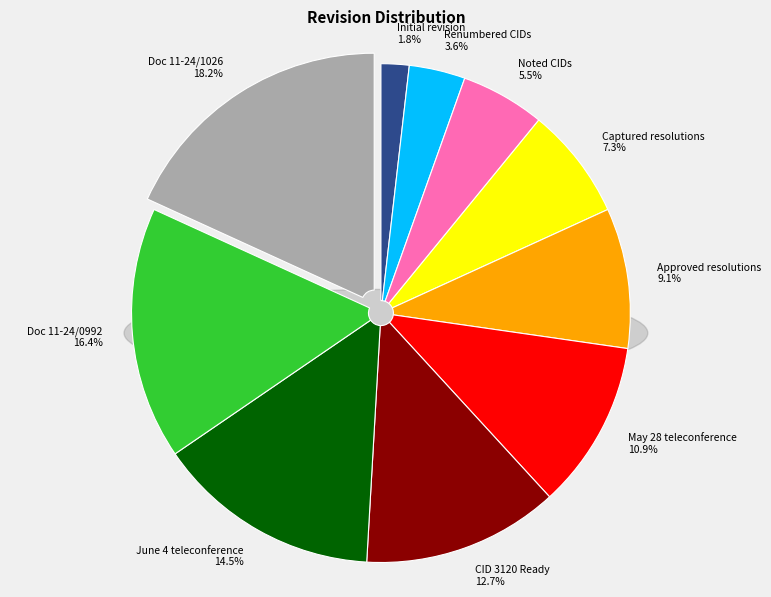

How many segments does this pie chart have?

10